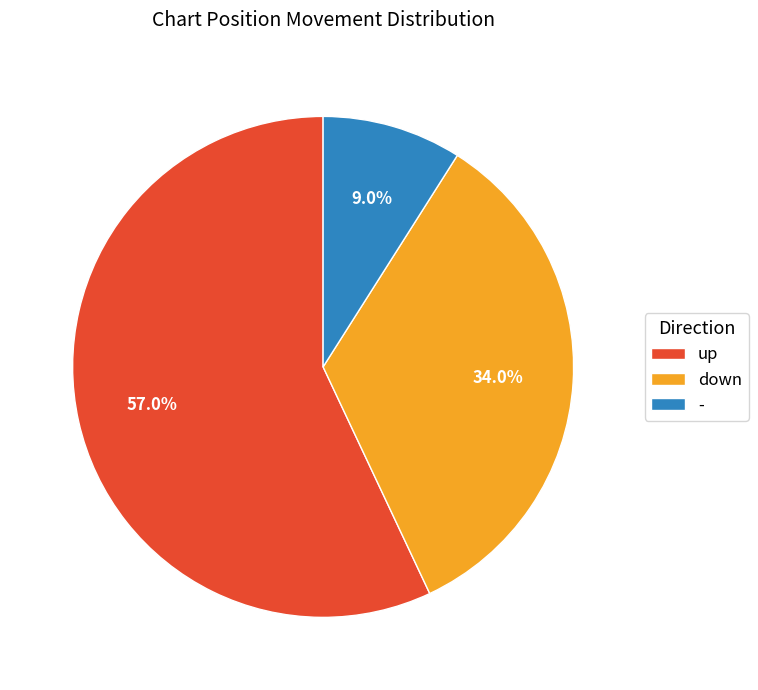

The - slice represents 1% of the pie. True or false?

False